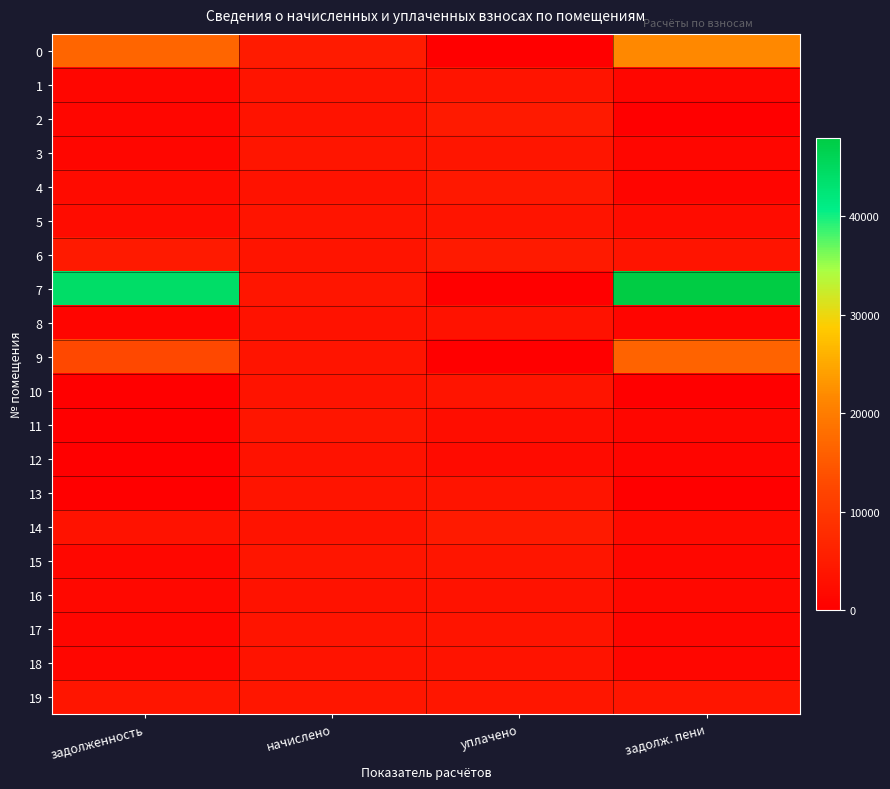

Rank the series by their maximum value, from lowest to highest.

8, 12, 16, 18, 13, 1, 17, 5, 10, 11, 3, 15, 19, 4, 2, 14, 6, 9, 0, 7